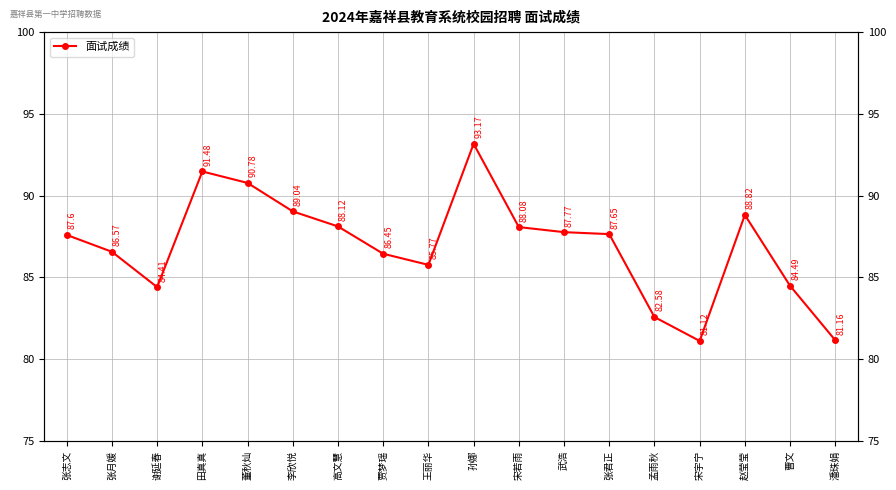

Which has a higher value, 张君正 or 李欣悦?

李欣悦